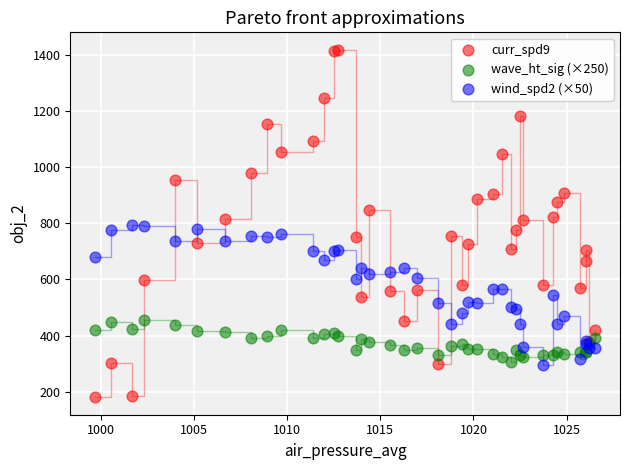

Which series contains the lowest Y value?

curr_spd9